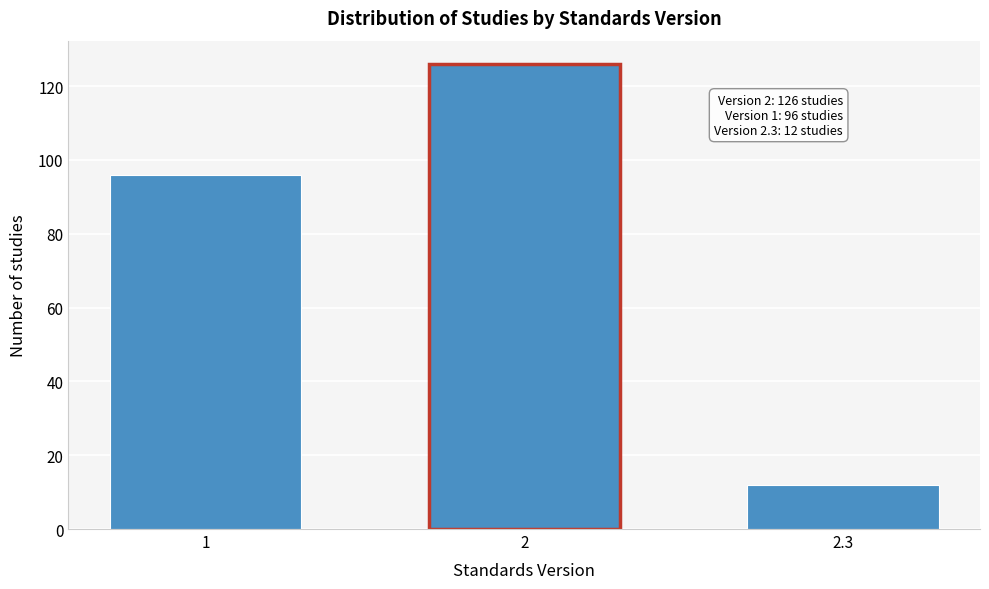

Reading left to right, list all the values displayed in this chart.

1=96	2=126	2.3=12